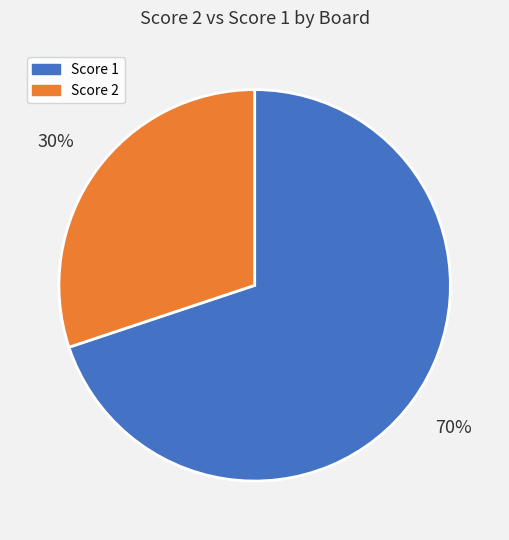

Is the sum of Score 2 and Score 1 greater than half?

Yes